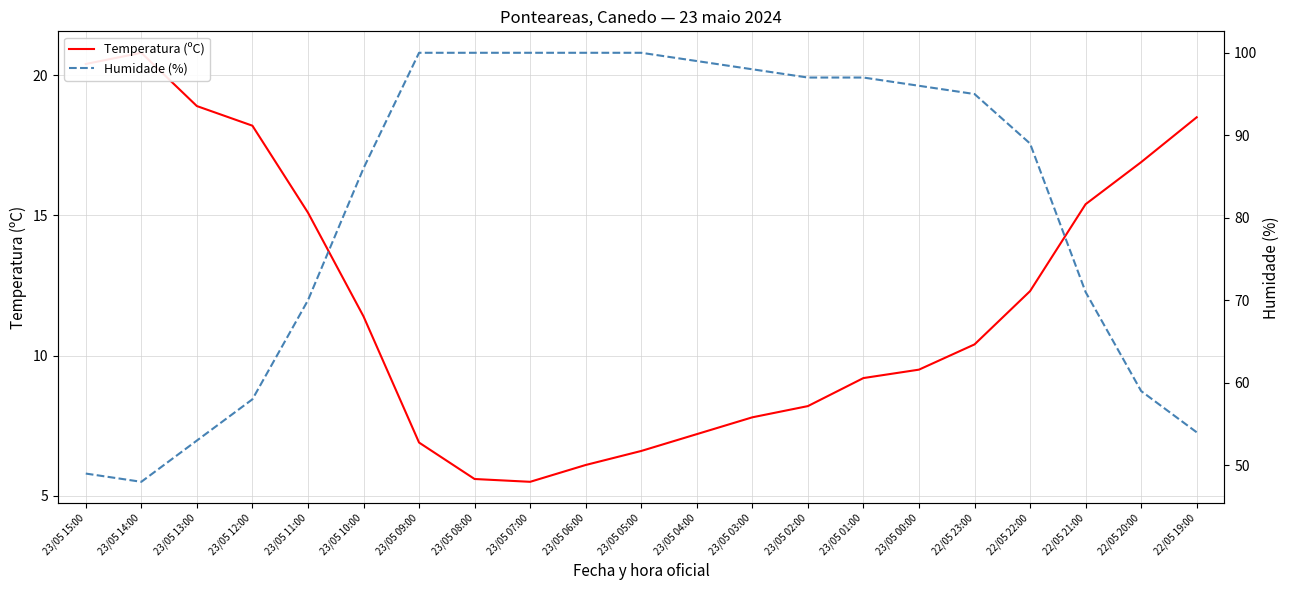

What is the difference between the Humidade (%) values at 23/05 12:00 and 23/05 10:00?

28.0